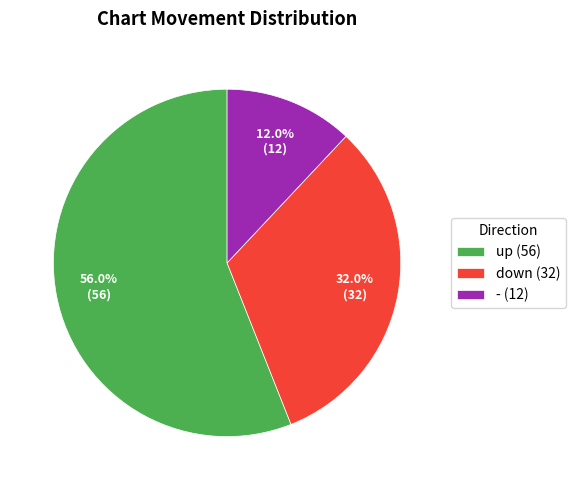

Which slice is the smallest?

-